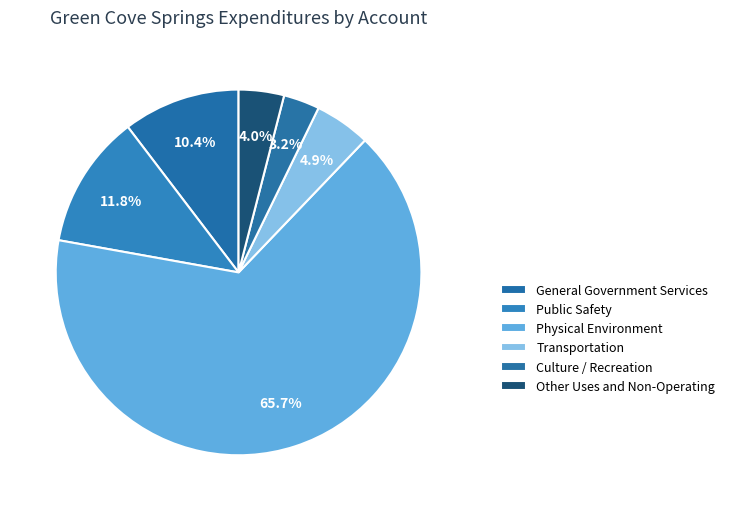

Is it true that Culture / Recreation is 3% of the pie?

True